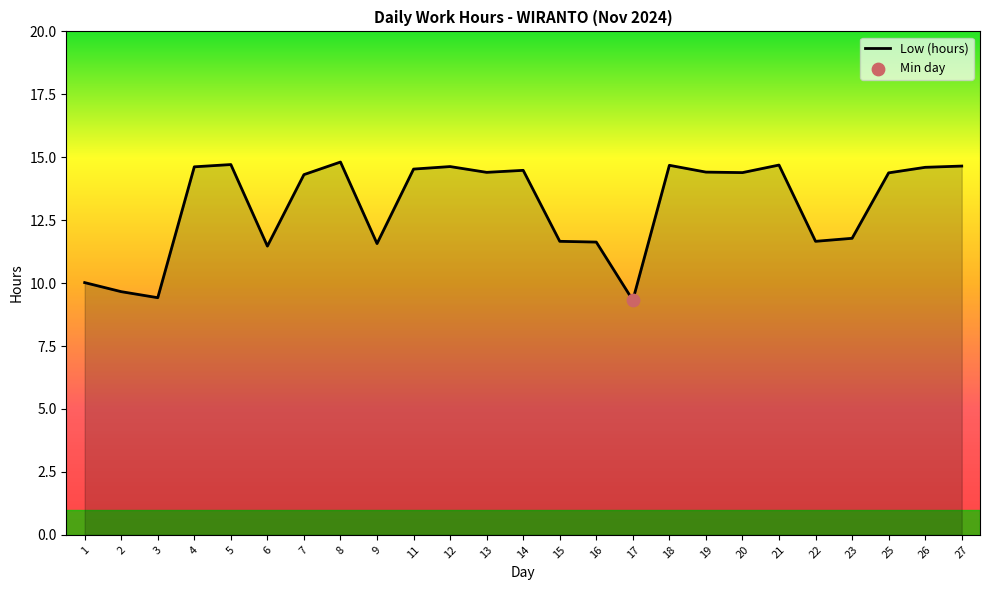

What is the ratio of the value at 6 to the value at 5?

0.8